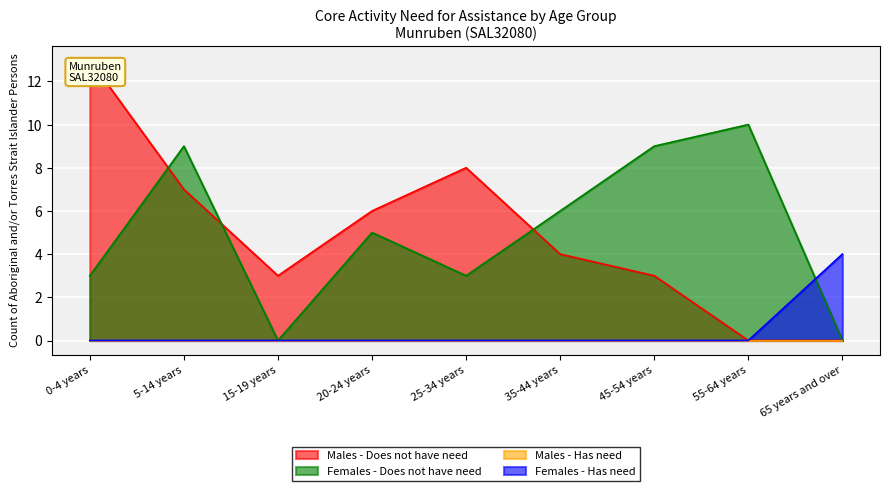

What is the difference between the Males - Does not have need values at 0-4 years and 5-14 years?

6